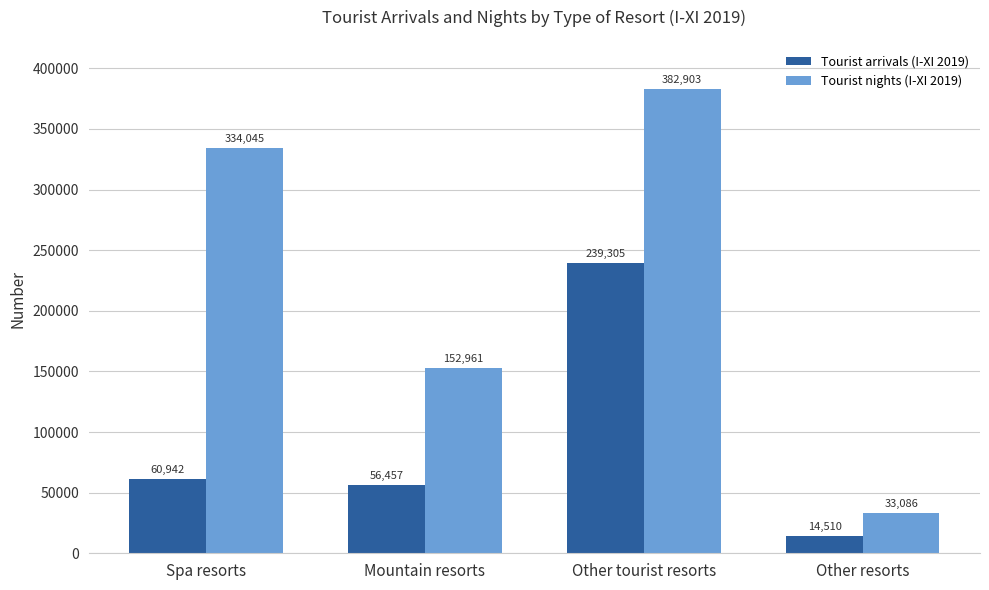

What is the approximate value of Tourist arrivals (I-XI 2019) at Spa resorts, to the nearest 50?

60950